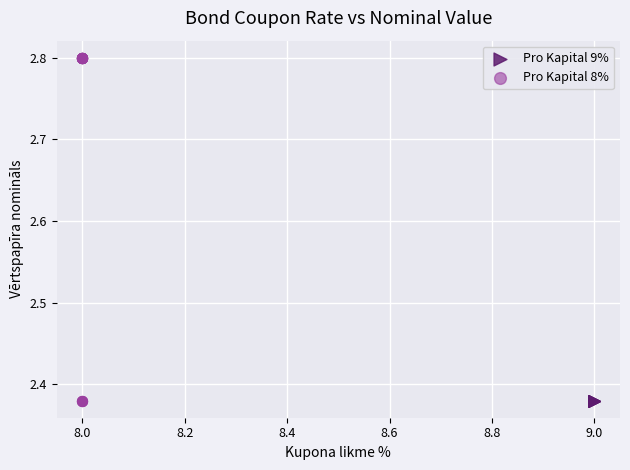

Which series reaches the maximum Y coordinate?

Pro Kapital 8%